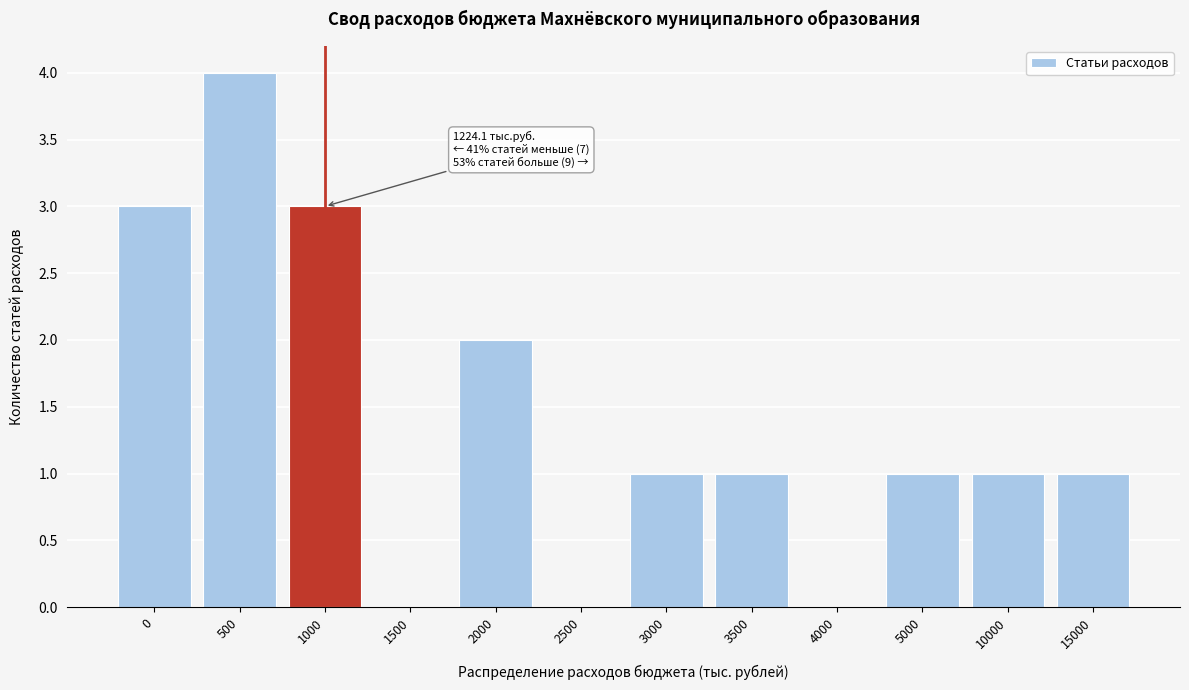

Reading left to right, extract all data points from this chart.

0=3	500=4	1000=3	1500=0	2000=2	2500=0	3000=1	3500=1	4000=0	5000=1	10000=1	15000=1